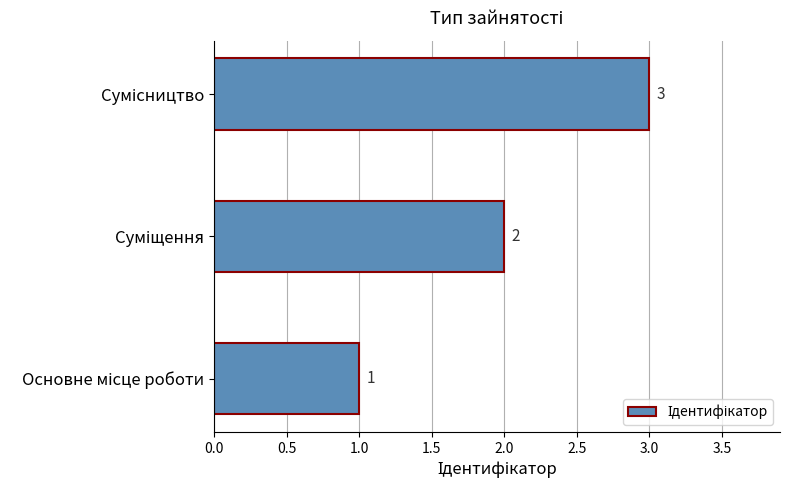

What is the sum of all values?

6